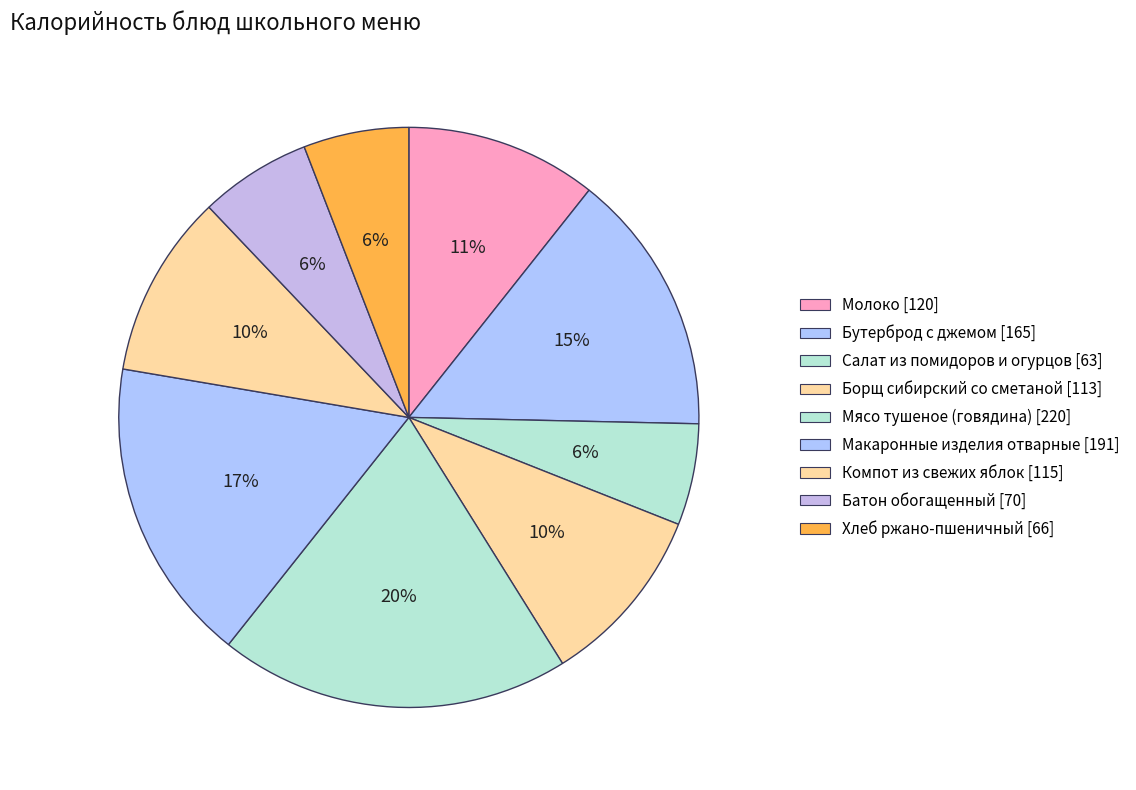

What is the change in value from Мясо тушеное (говядина) to Макаронные изделия отварные?

-29.0